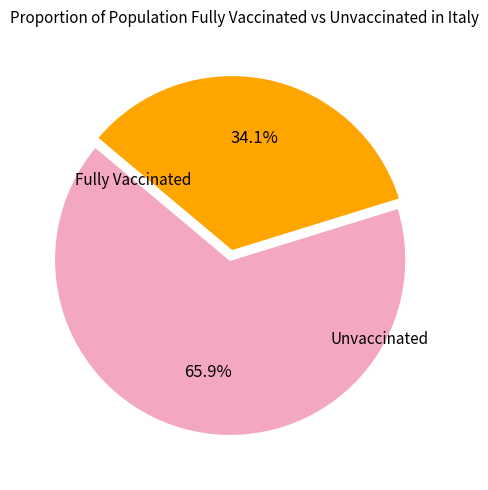

Does any single category account for the majority?

Yes